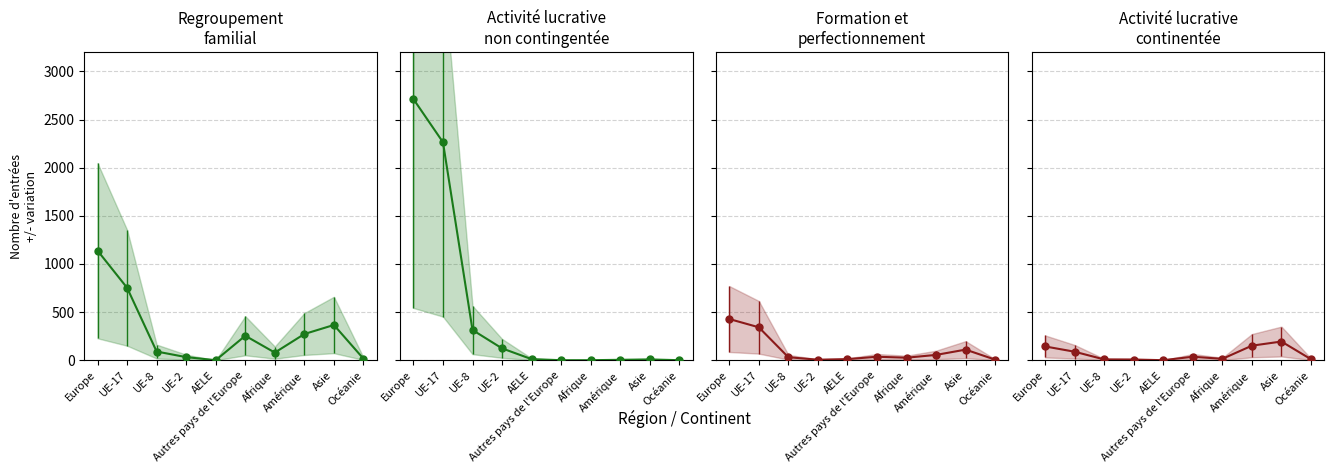

What is the value of the Activité lucrative non contingentée point at the 4th from the left?

123